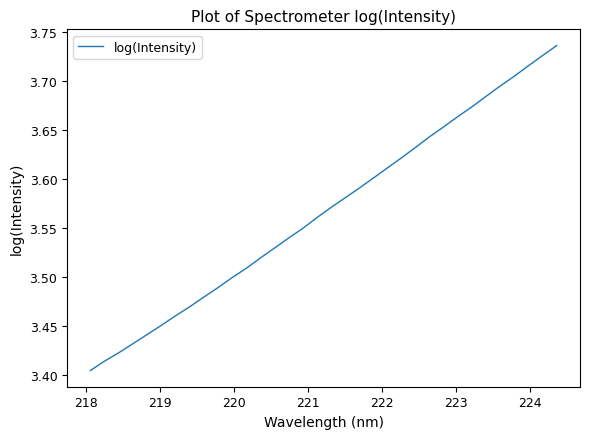

What is the difference between the maximum and minimum values?

0.3